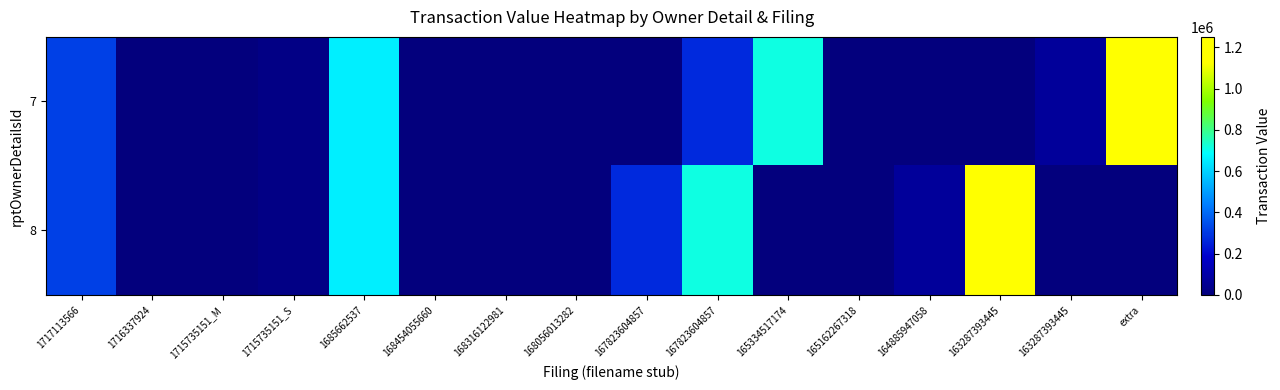

Reading left to right, extract all data points from this chart.

7: 1717113566=313900	1716337924=0	1715735151_M=0	1715735151_S=23196	1685662537=659000	168454055660=0	168316122981=0	168056013282=0	167823604857=0	167823604857=272242	165334517174=714587	165162267318=0	164885947058=0	163287393445=0	163287393445=73000	extra=1250000
8: 1717113566=313900	1716337924=0	1715735151_M=0	1715735151_S=23196	1685662537=659000	168454055660=0	168316122981=0	168056013282=0	167823604857=272242	167823604857=714587	165334517174=0	165162267318=0	164885947058=73000	163287393445=1250000	163287393445=0	extra=0